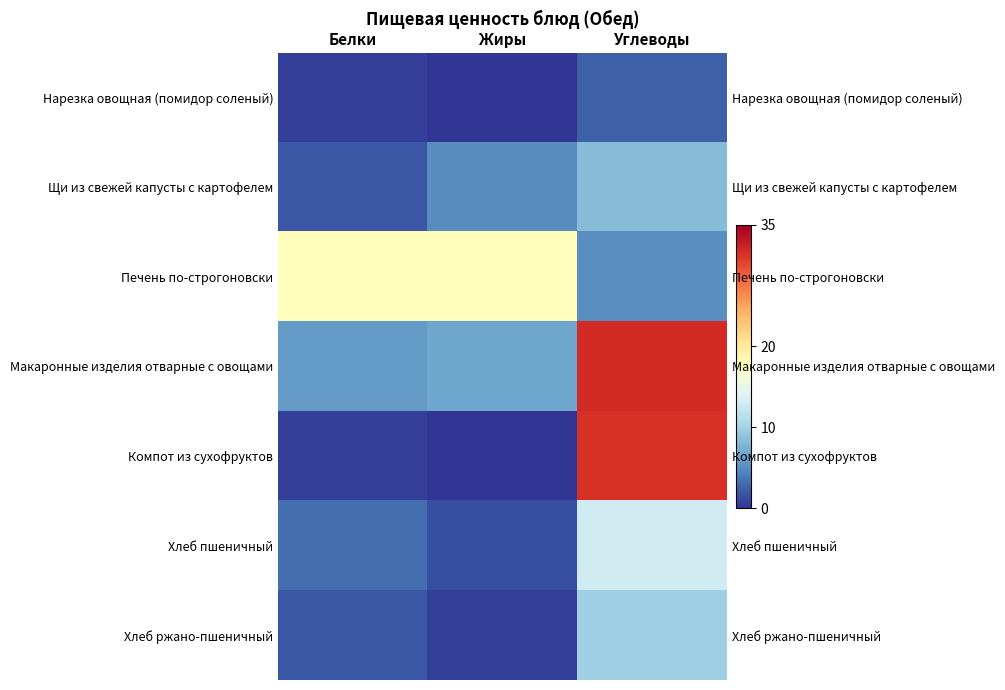

What is the difference between the second highest and minimum values in the Нарезка овощная (помидор соленый) series?

0.5